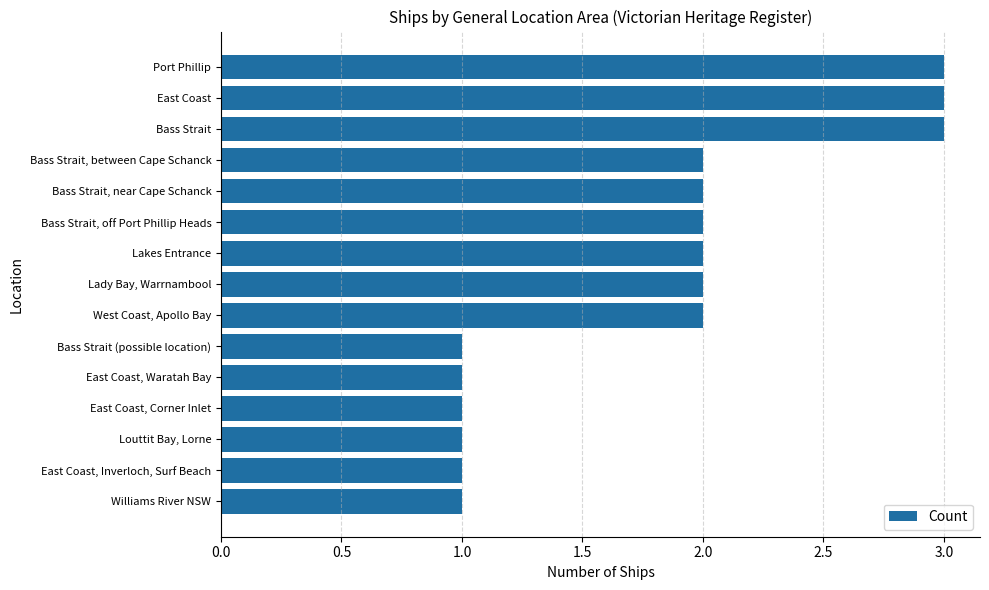

What is the change in value from East Coast, Corner Inlet to East Coast?

+2